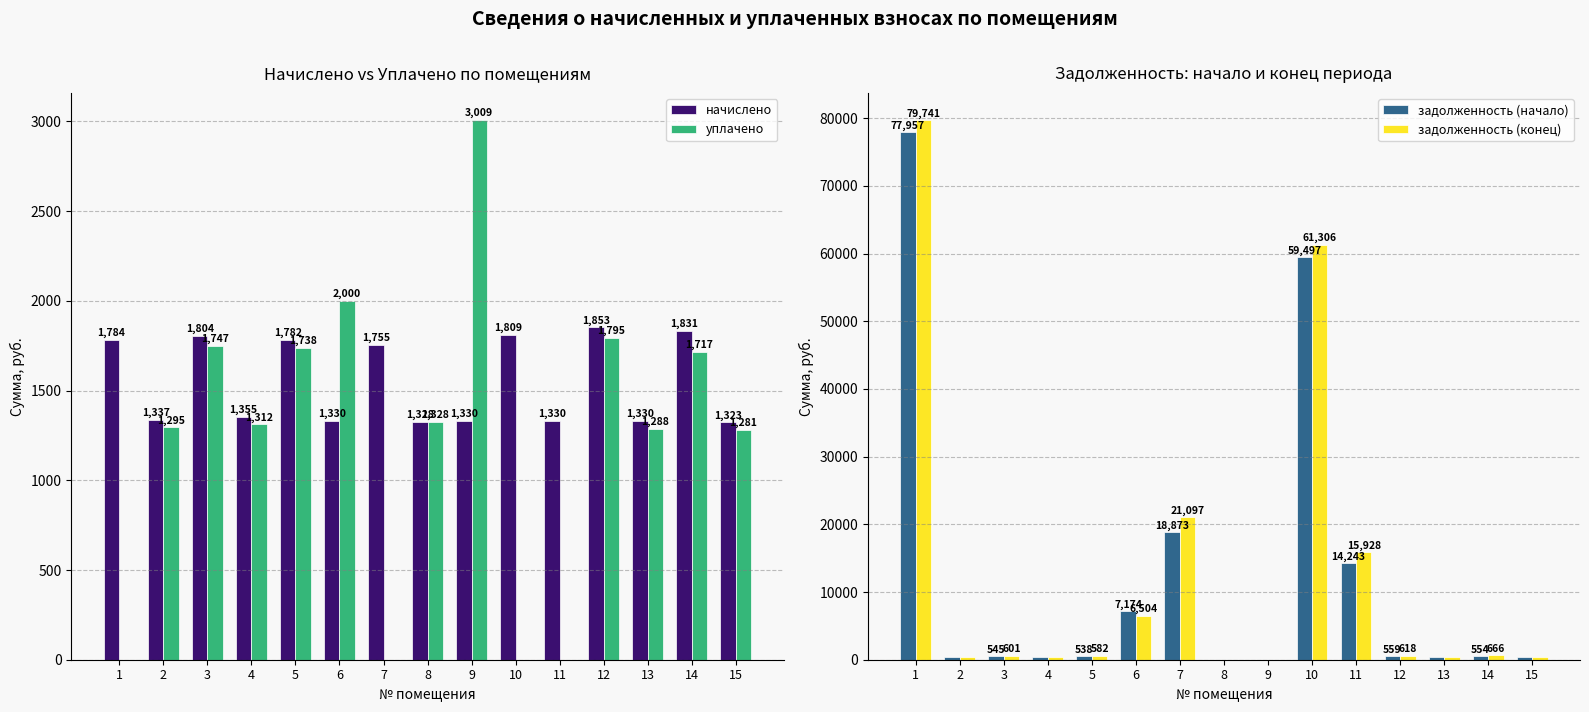

Is it true that задолженность (конец) equals 0.0 at 8?

True